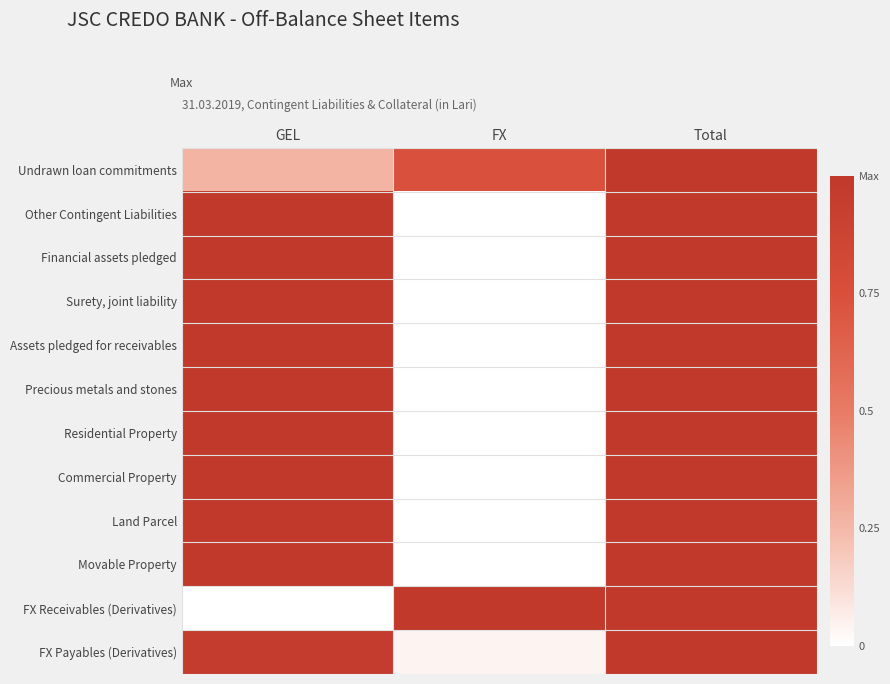

Reading left to right, what are all the values shown in this chart?

Undrawn loan commitments: GEL=0.3	FX=0.7	Total=1.0
Other Contingent Liabilities: GEL=1.0	FX=0.0	Total=1.0
Financial assets pledged: GEL=1.0	FX=0.0	Total=1.0
Surety, joint liability: GEL=1.0	FX=0.0	Total=1.0
Assets pledged for receivables: GEL=1.0	FX=0.0	Total=1.0
Precious metals and stones: GEL=1.0	FX=0.0	Total=1.0
Residential Property: GEL=1.0	FX=0.0	Total=1.0
Commercial Property: GEL=1.0	FX=0.0	Total=1.0
Land Parcel: GEL=1.0	FX=0.0	Total=1.0
Movable Property: GEL=1.0	FX=0.0	Total=1.0
FX Receivables (Derivatives): GEL=0.0	FX=1.0	Total=1.0
FX Payables (Derivatives): GEL=1.0	FX=0.0	Total=1.0